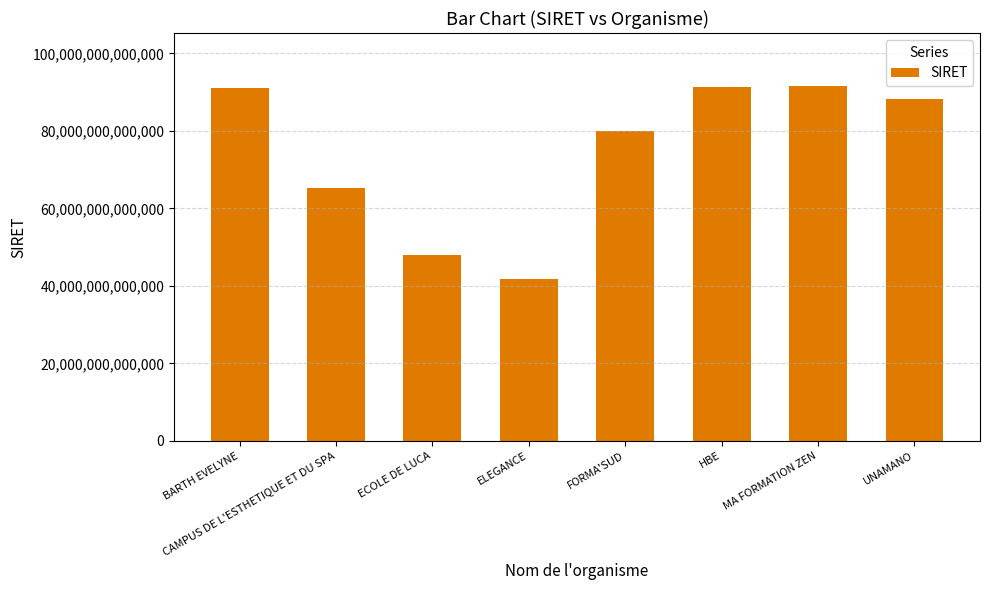

What is the label of the 1st bar from the left?

BARTH EVELYNE